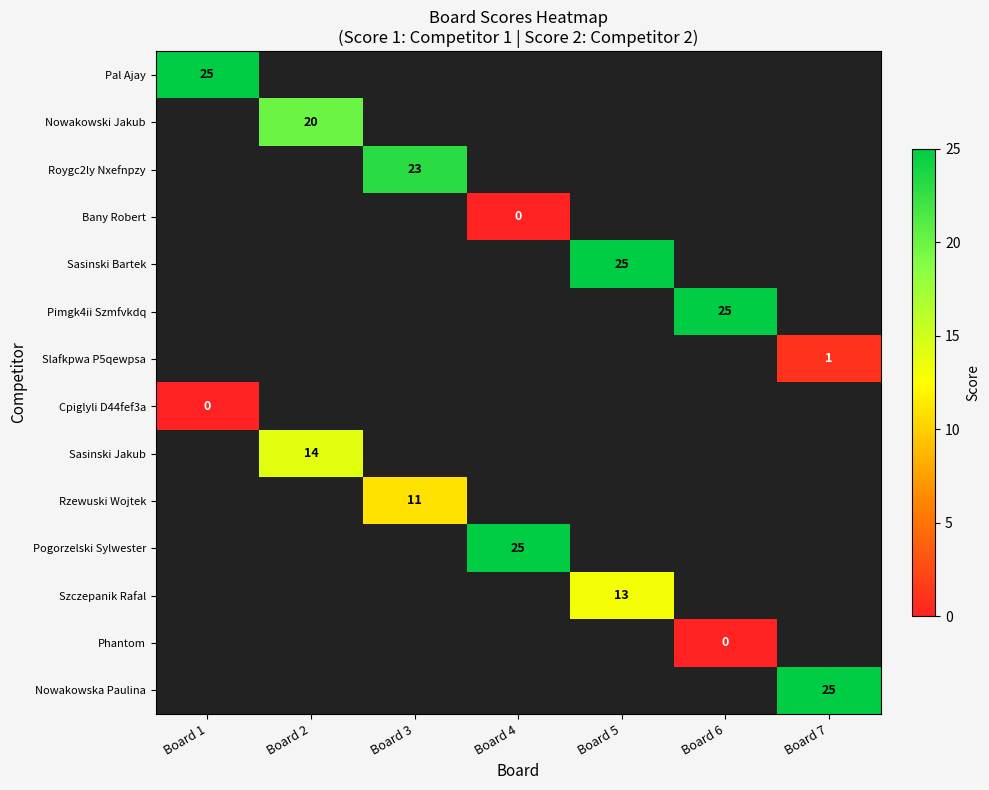

Rank the categories by Phantom value from highest to lowest.

Board 6, Board 1, Board 2, Board 3, Board 4, Board 5, Board 7